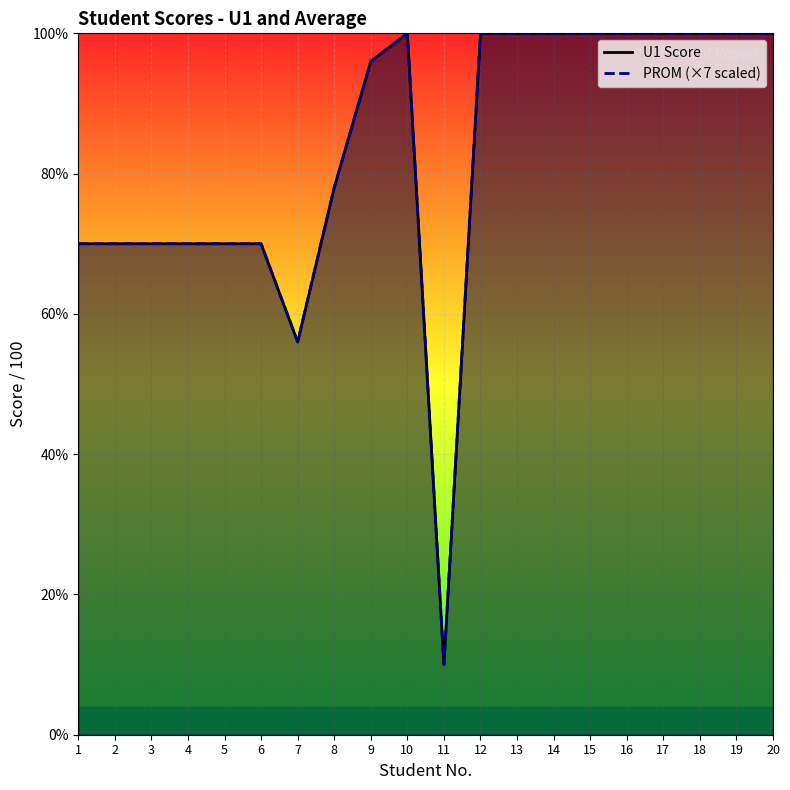

What is the maximum value for PROM?

100